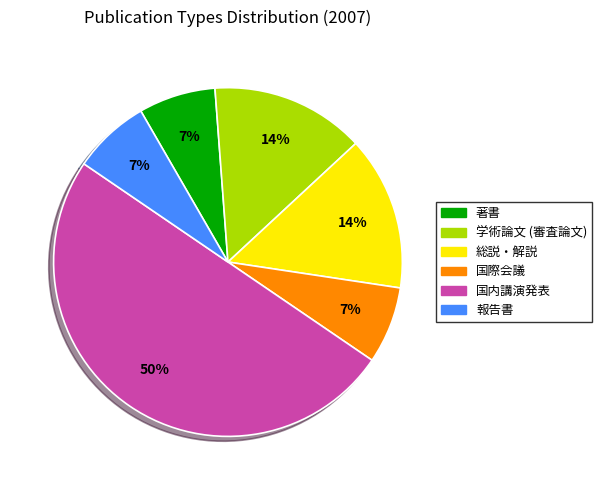

To the nearest percent, what portion does 報告書 represent?

7%